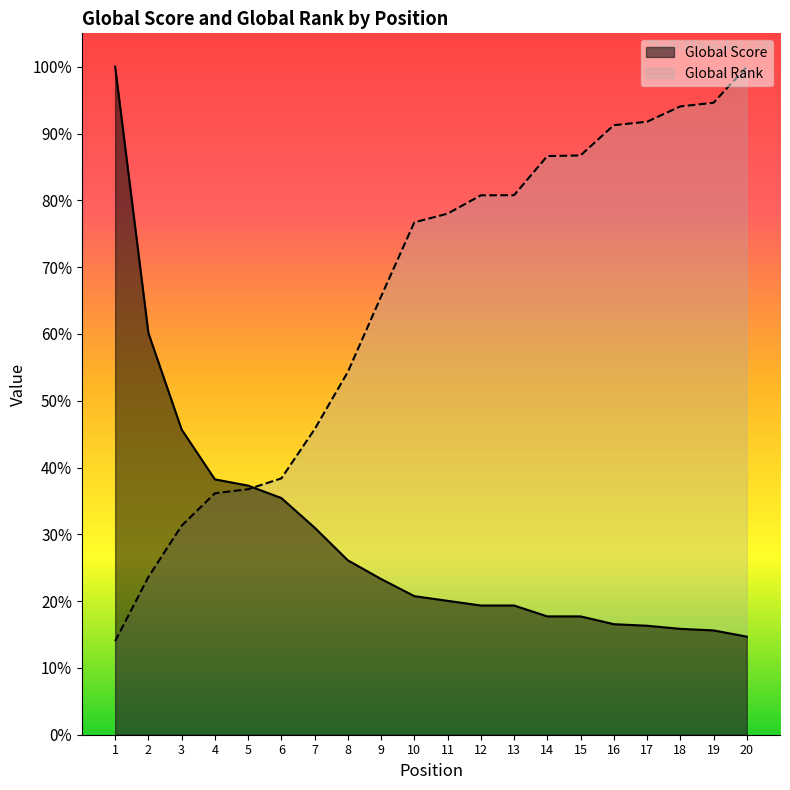

Rank the series by their average value, from lowest to highest.

Global Score, Global Rank